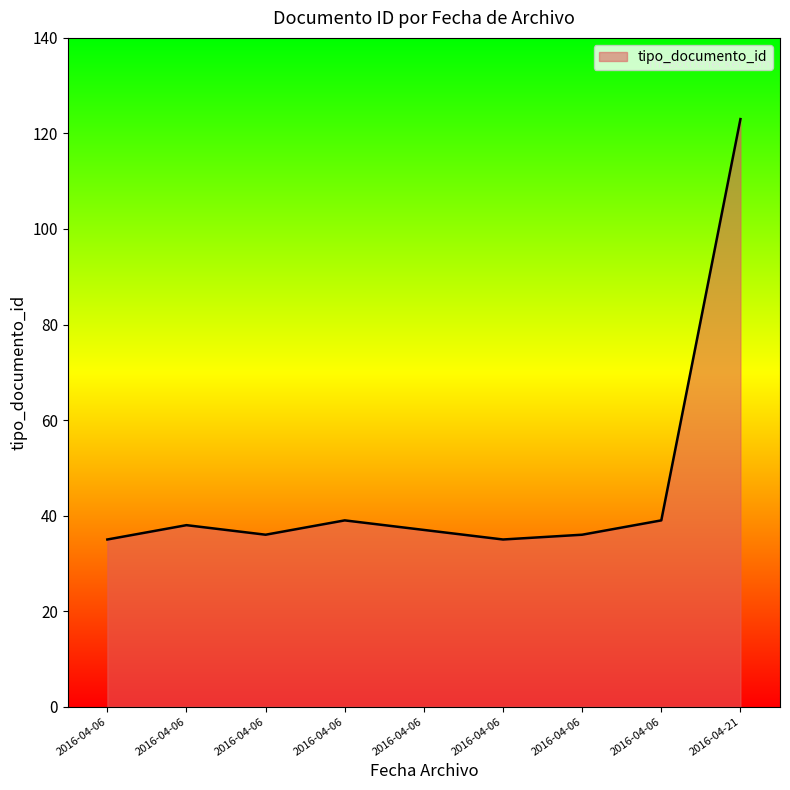

True or false: there are more than 0 points higher than both neighbors.

True